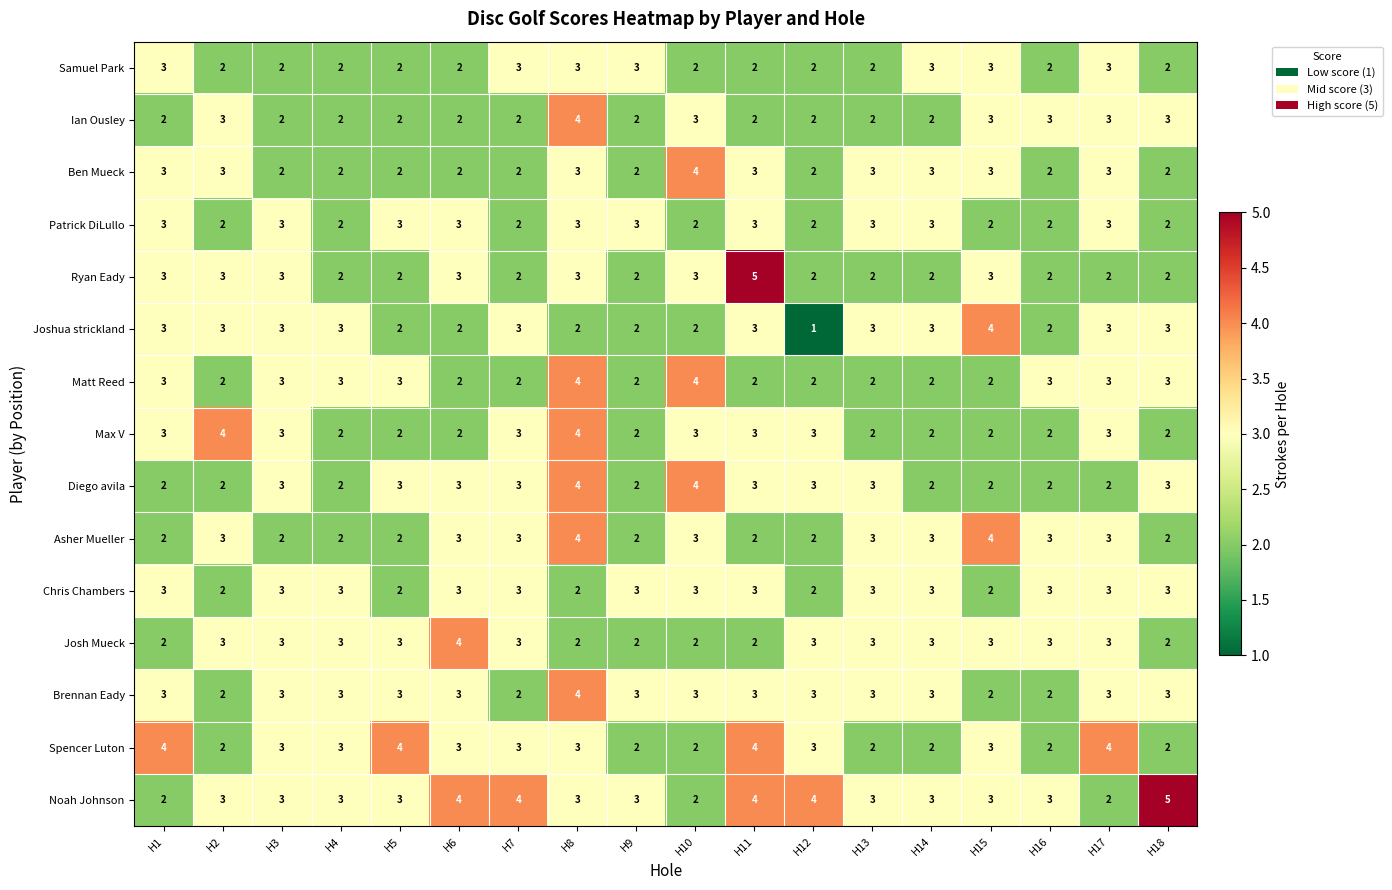

Read the Brennan Eady value at H1.

3